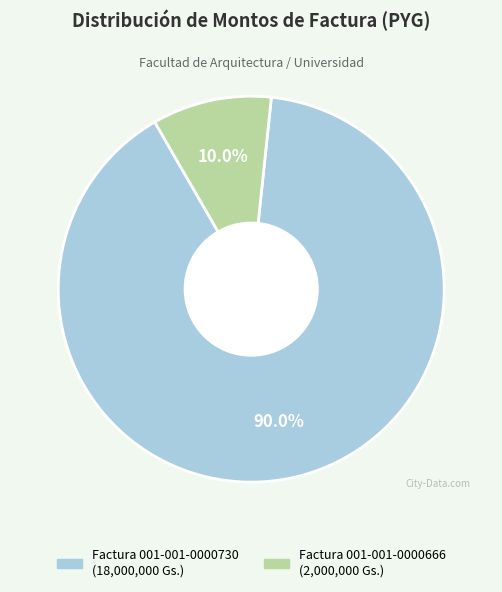

Does any single category account for the majority?

Yes